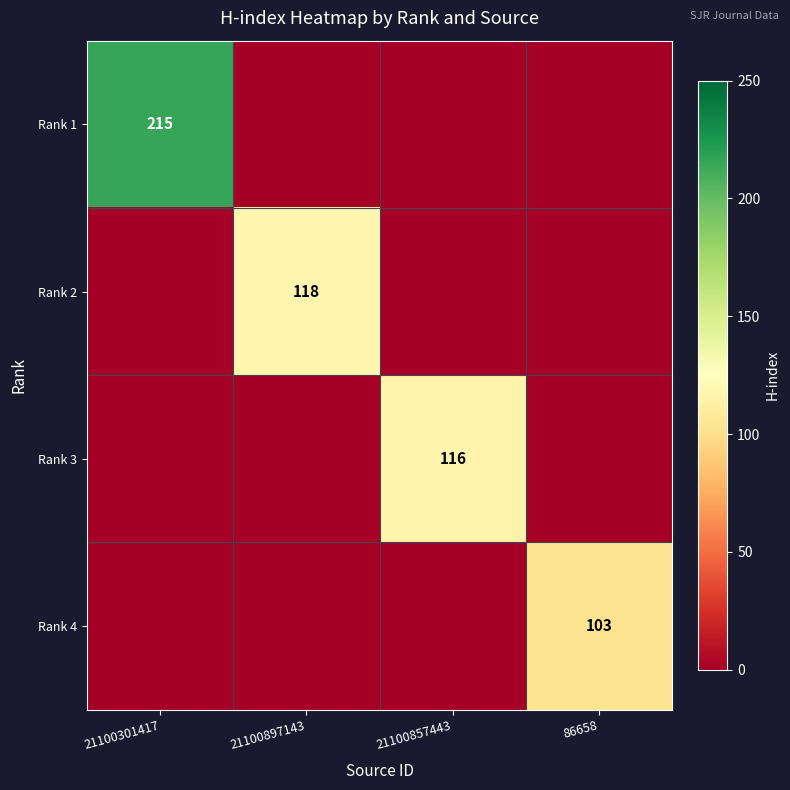

The Rank 3 series shows 174 at 21100857443. True or false?

False